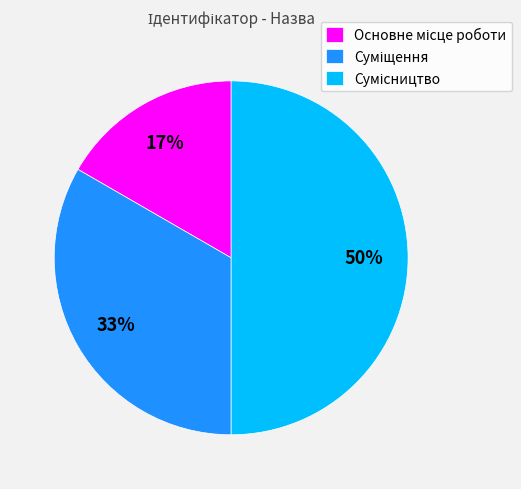

To the nearest percent, what is the average slice percentage?

33%